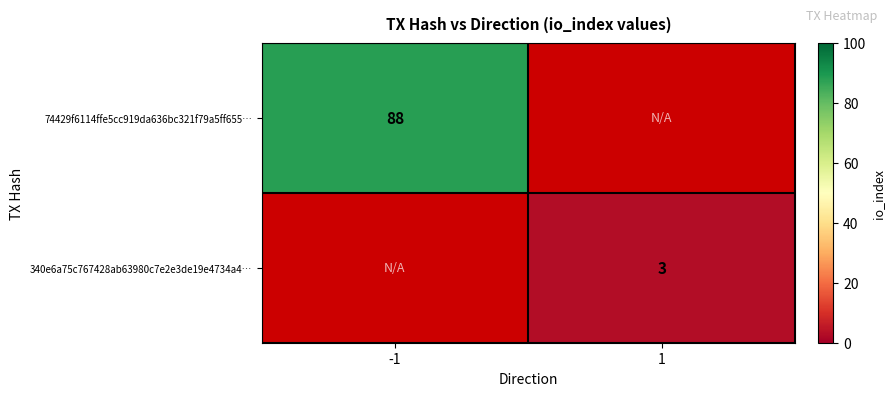

Which category has the lowest value across all series?

1